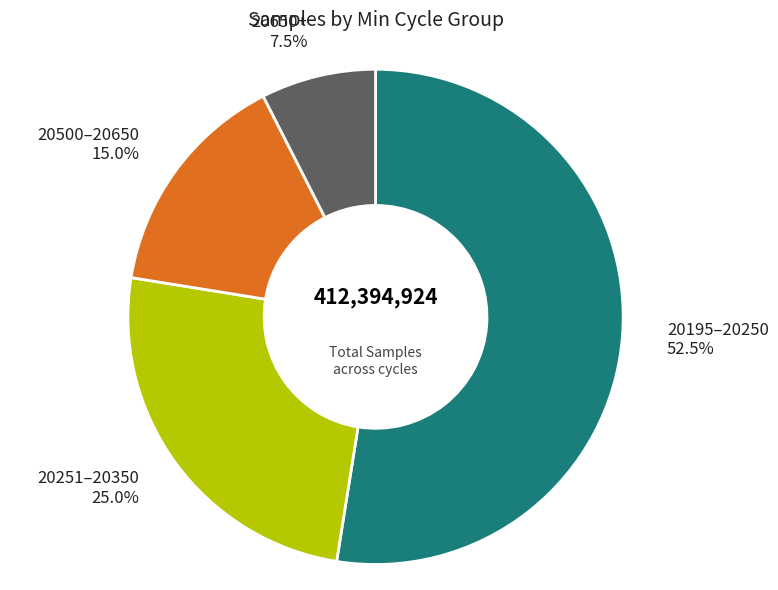

Is there any slice that represents more than half of the pie?

Yes